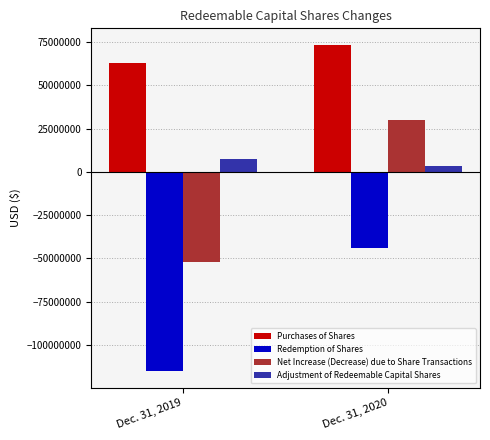

What is the spread (max minus min) of values at Dec. 31, 2019?

178364490